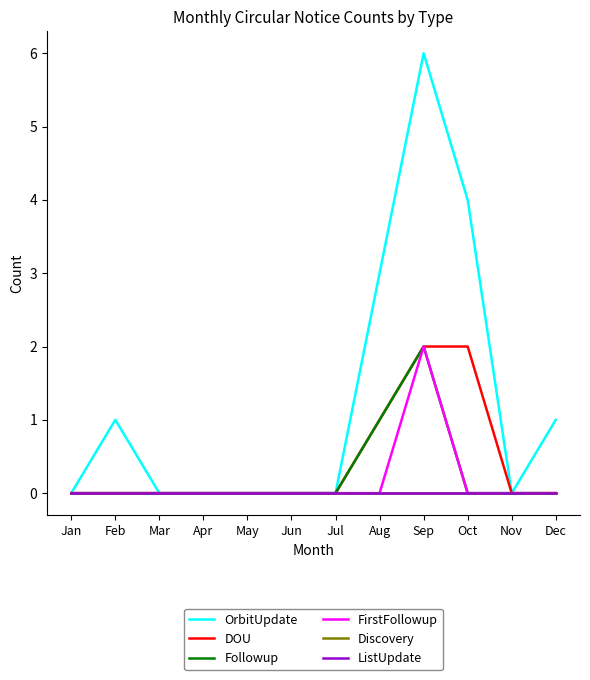

Between May and Jul, which series saw the biggest shift?

OrbitUpdate